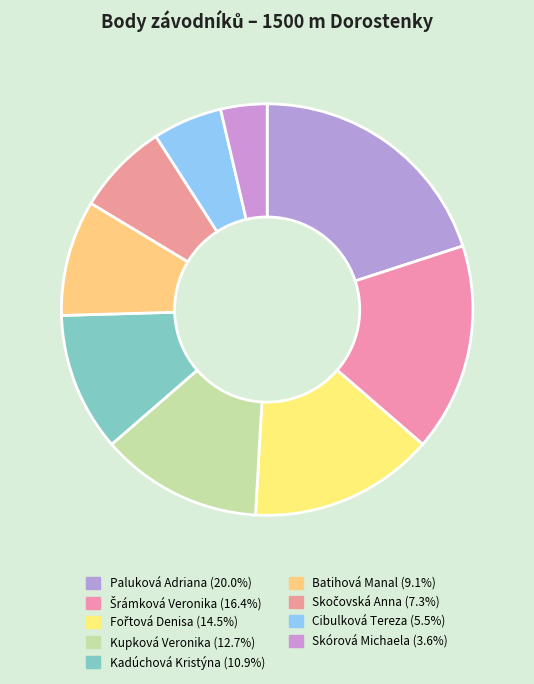

To the nearest percent, what percentage of the pie is Fořtová Denisa?

15%